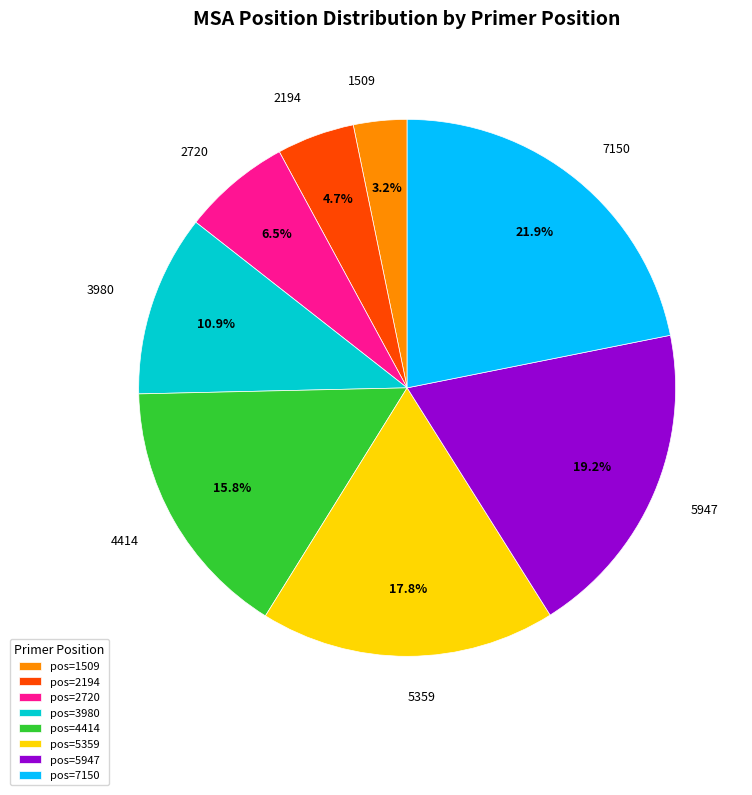

Which category has the smallest portion of the pie?

pos=1509